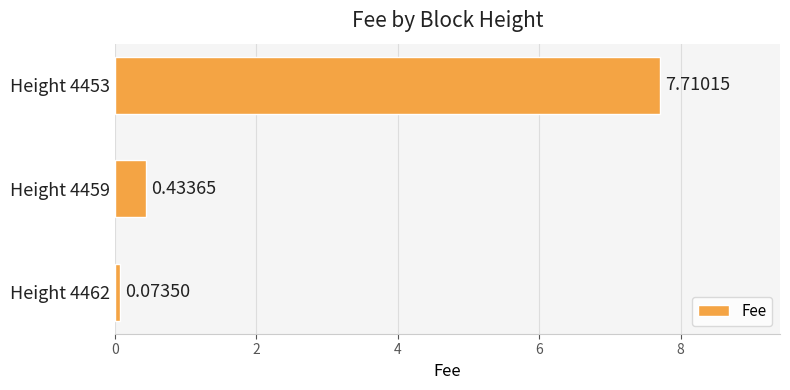

What is the difference between the maximum and minimum values?

7.6